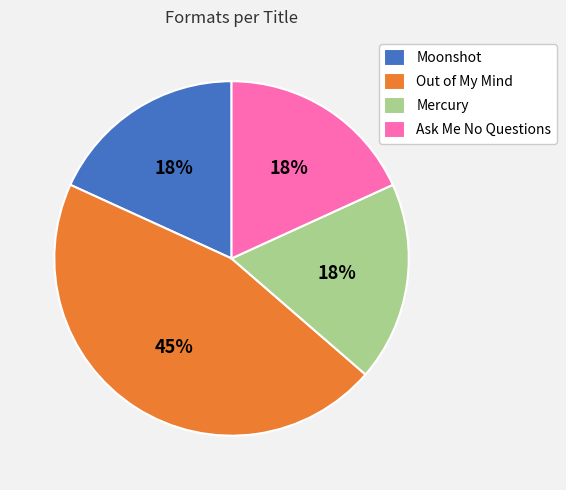

Is there any slice that represents more than half of the pie?

No